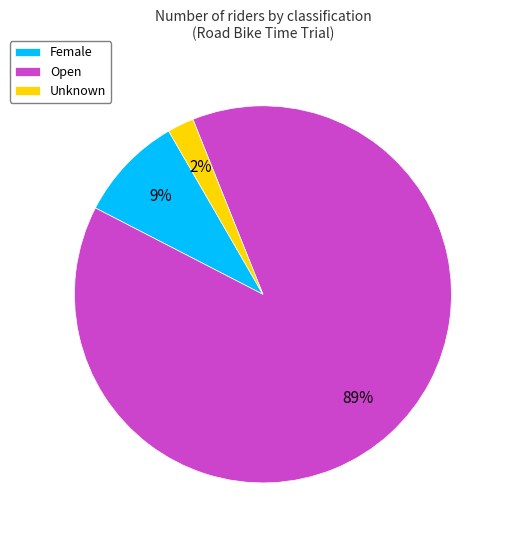

What is the smallest slice in the pie chart?

Unknown